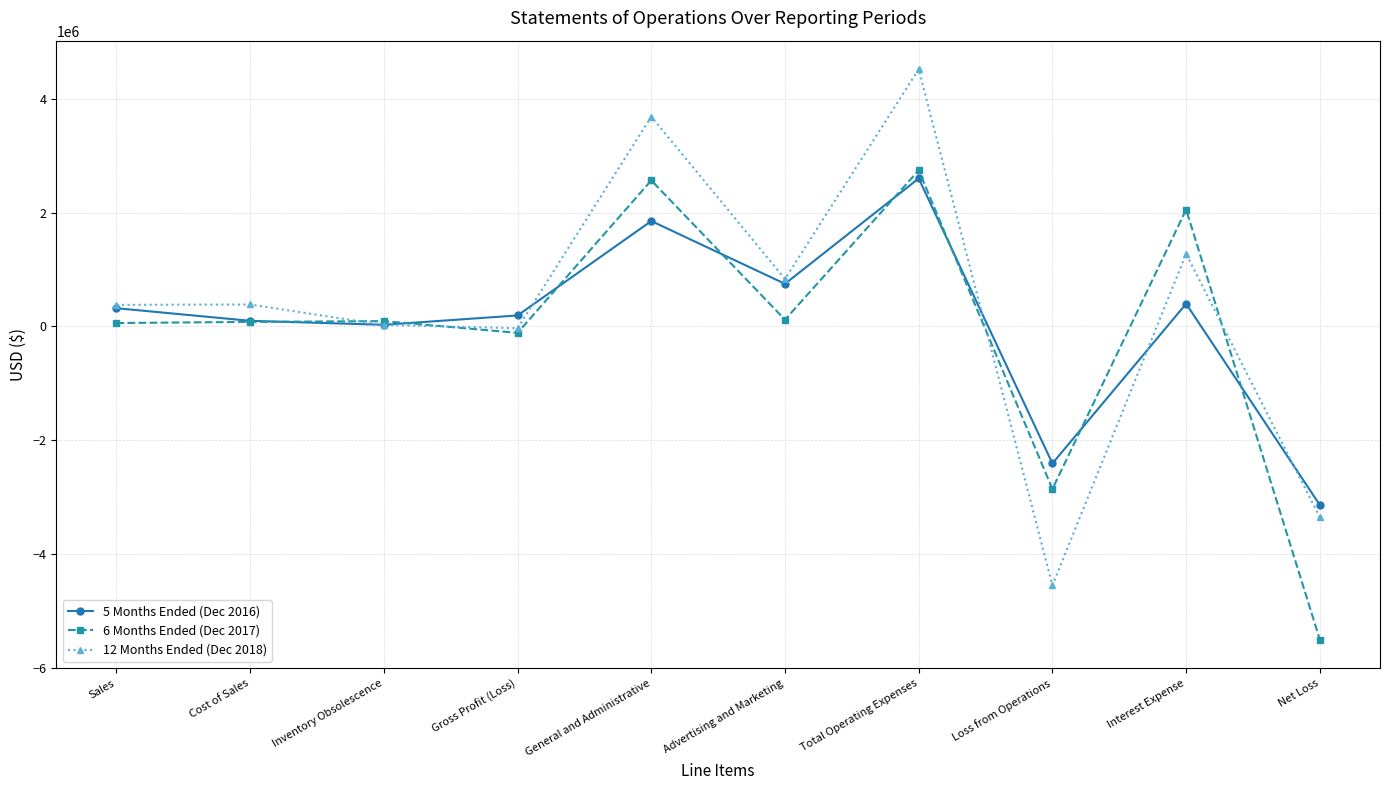

True or false: 6 Months Ended (Dec 2017) has a value of 118191 at Advertising and Marketing.

True